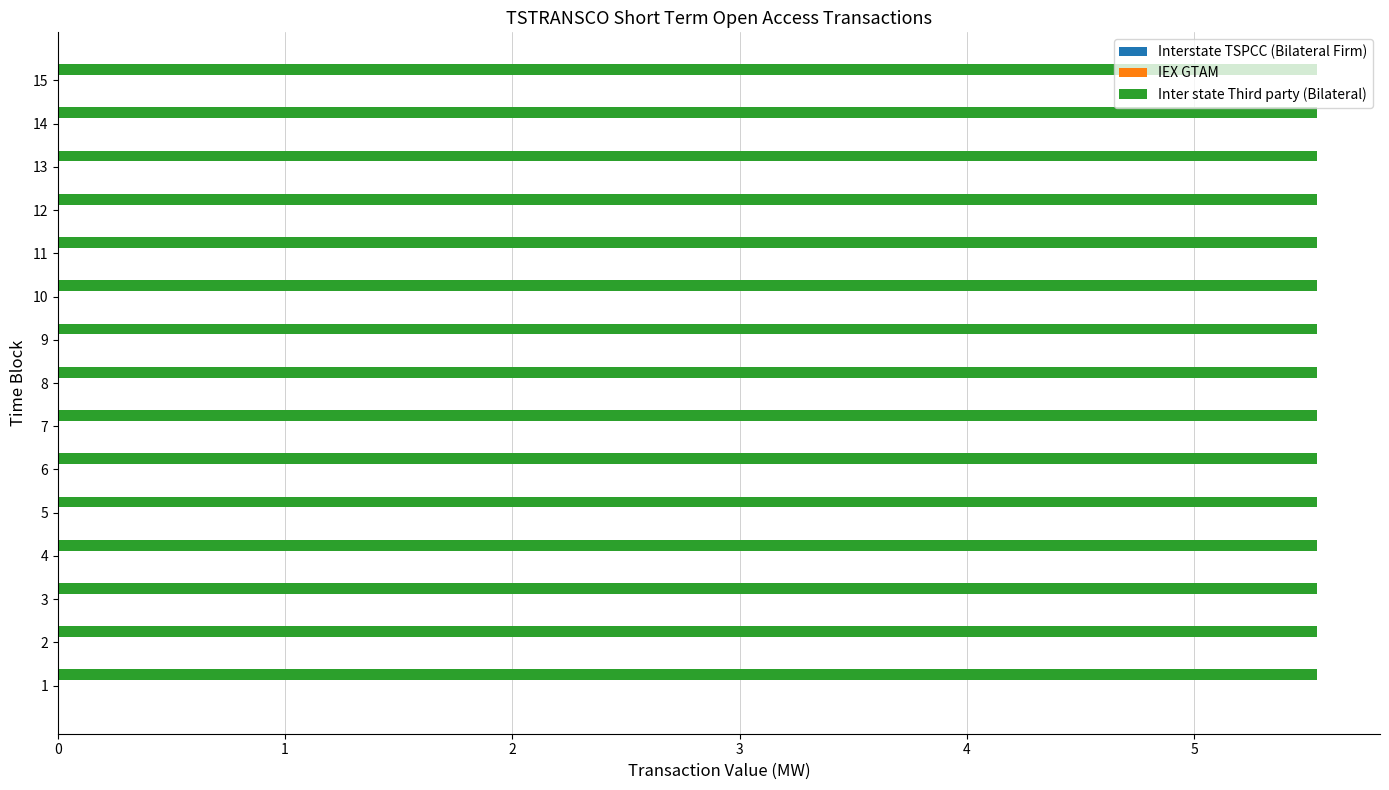

At how many categories does at least one series exceed 5?

15